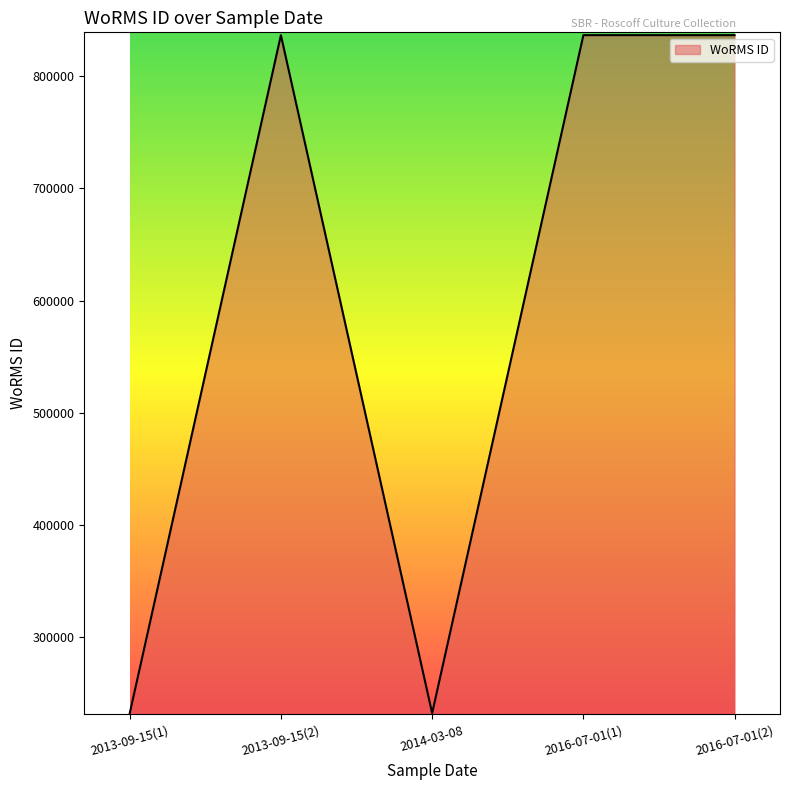

What is the smallest value displayed?

231813